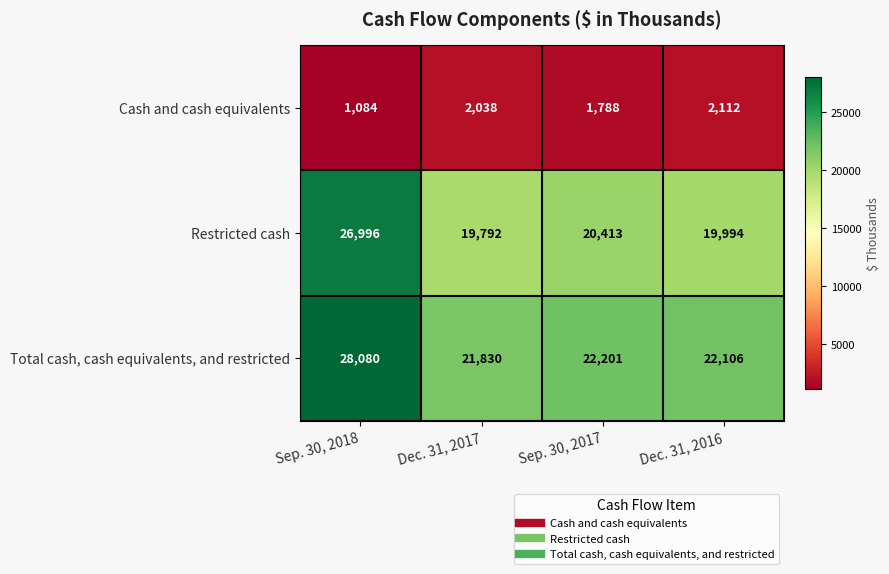

At how many categories does at least one series exceed 19374?

4